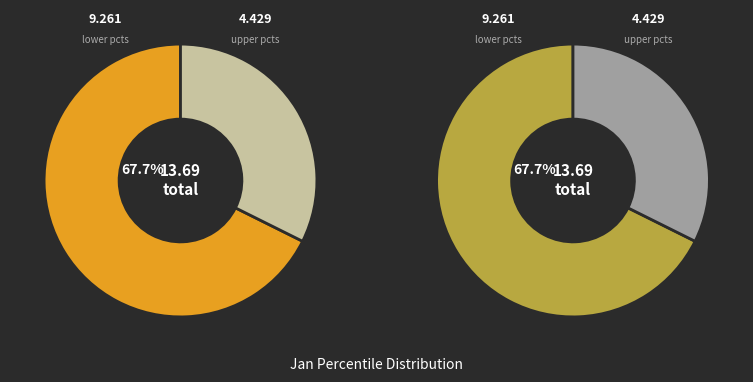

Is the sum of pct85 and pct75 greater than half?

No